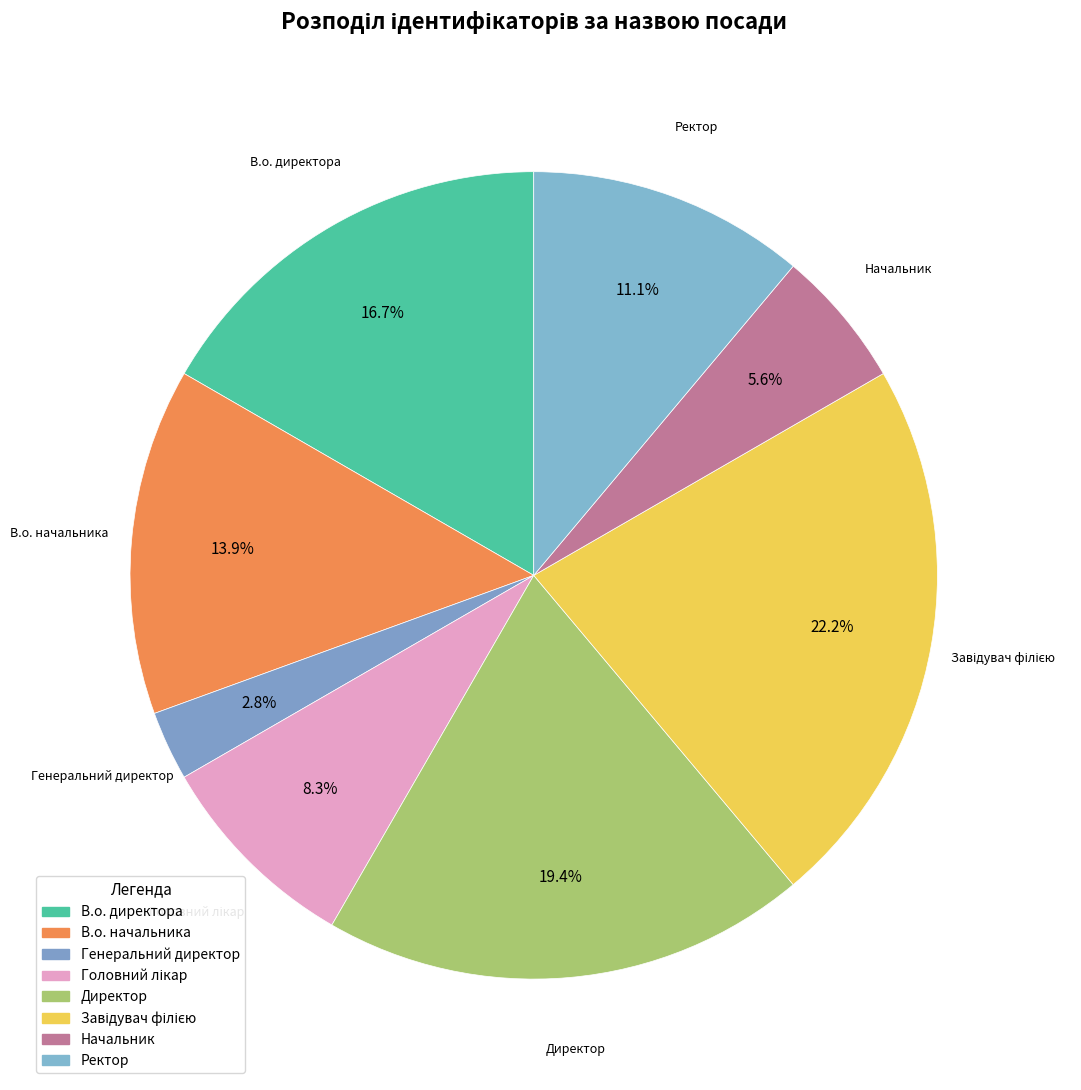

To the nearest percent, what portion does Начальник represent?

6%